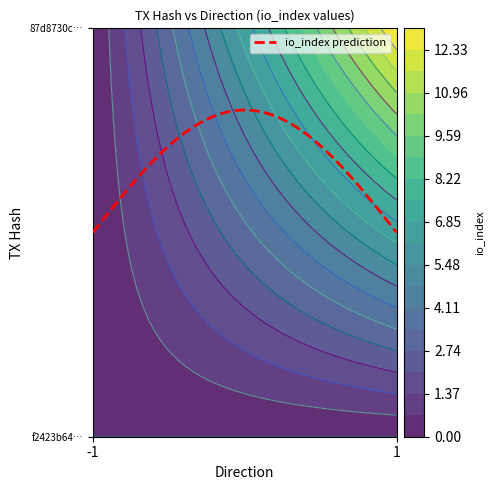

The value of 87d8730c851739729409e95100f88aea450ebec at io_index is 21. True or false?

False